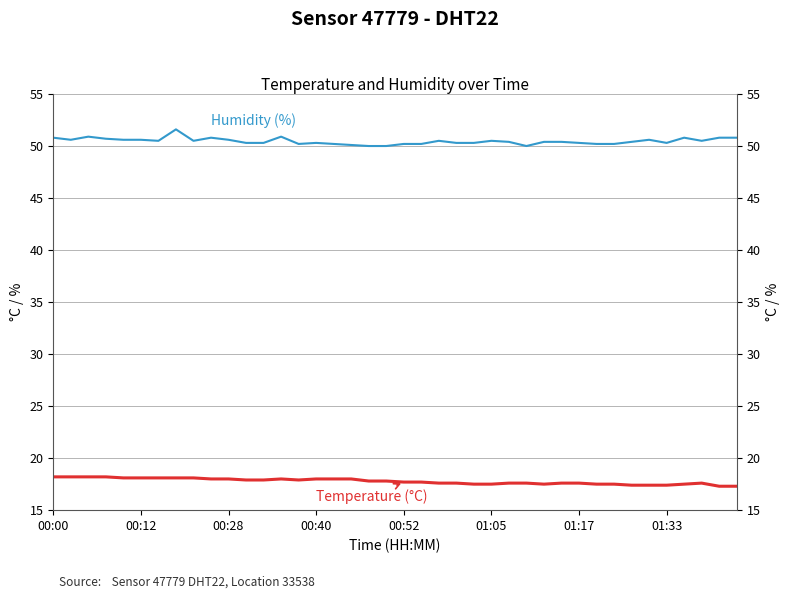

How many lines are shown in the chart?

2